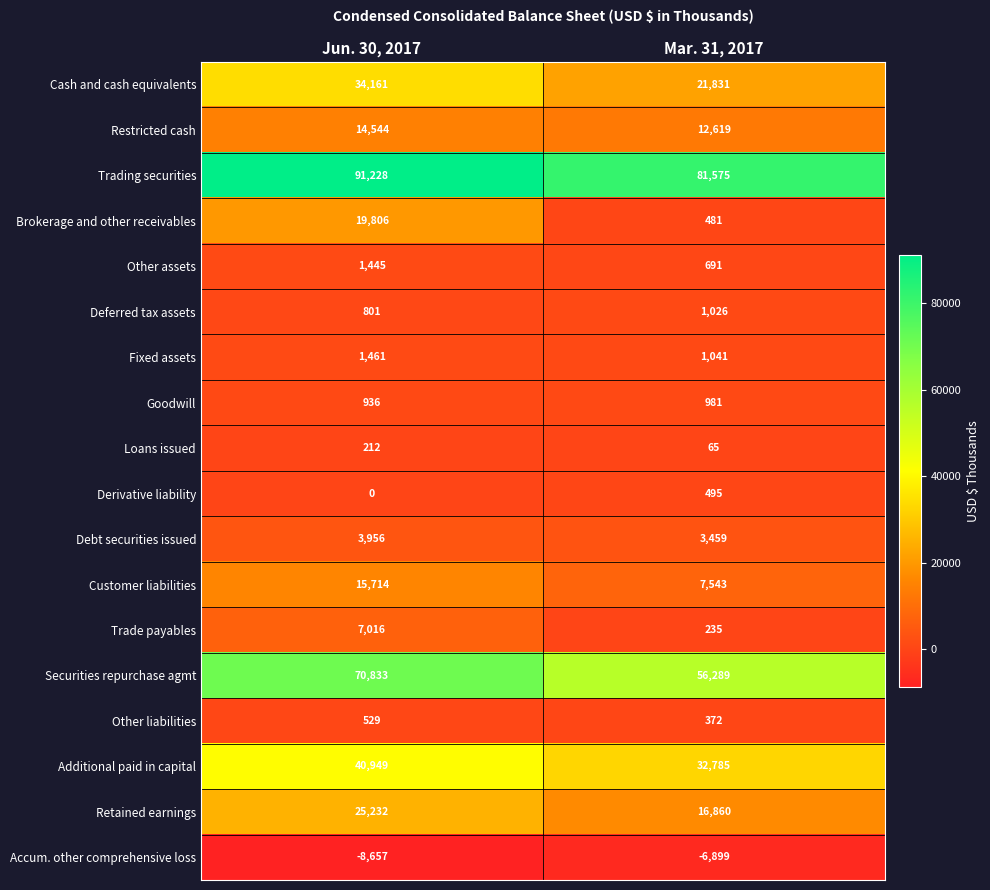

Which series has the largest total across all categories?

Trading securities